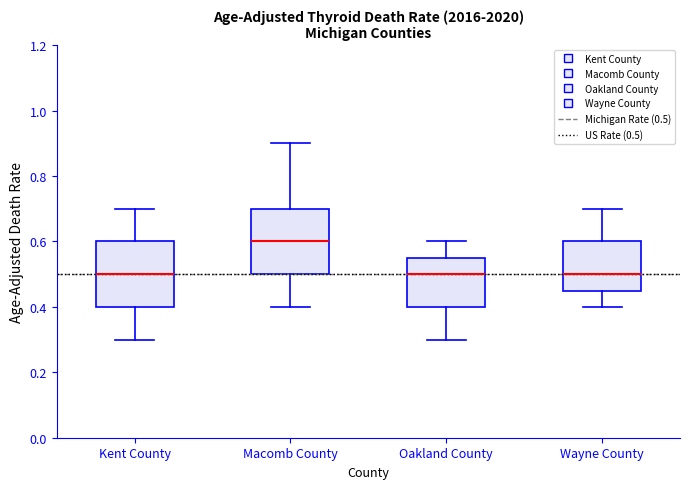

Where does the median line of the box for Macomb County sit on the y-axis? The values are not printed on the chart, so give them approximately, as read against the axis.

0.60